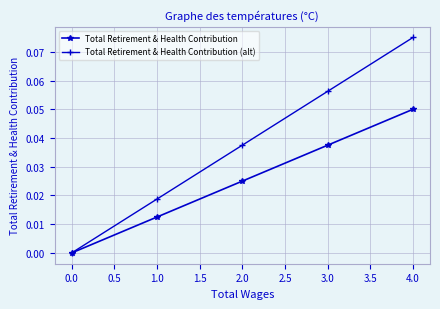

Reading left to right, what are all the values shown in this chart?

Total Retirement & Health Contribution: 0.0	0.0	0.0	0.0	0.1
Total Retirement & Health Contribution (alt): 0.0	0.0	0.0	0.1	0.1